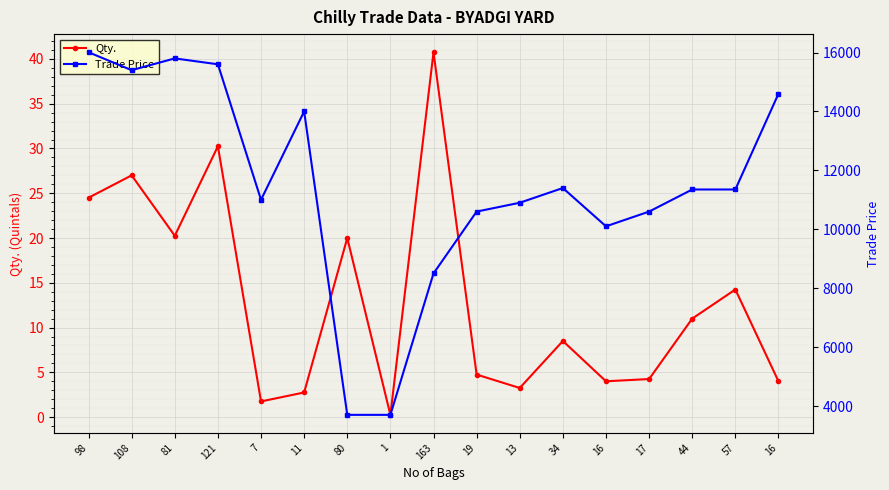

What is the total value across all series at 80?

3720.0